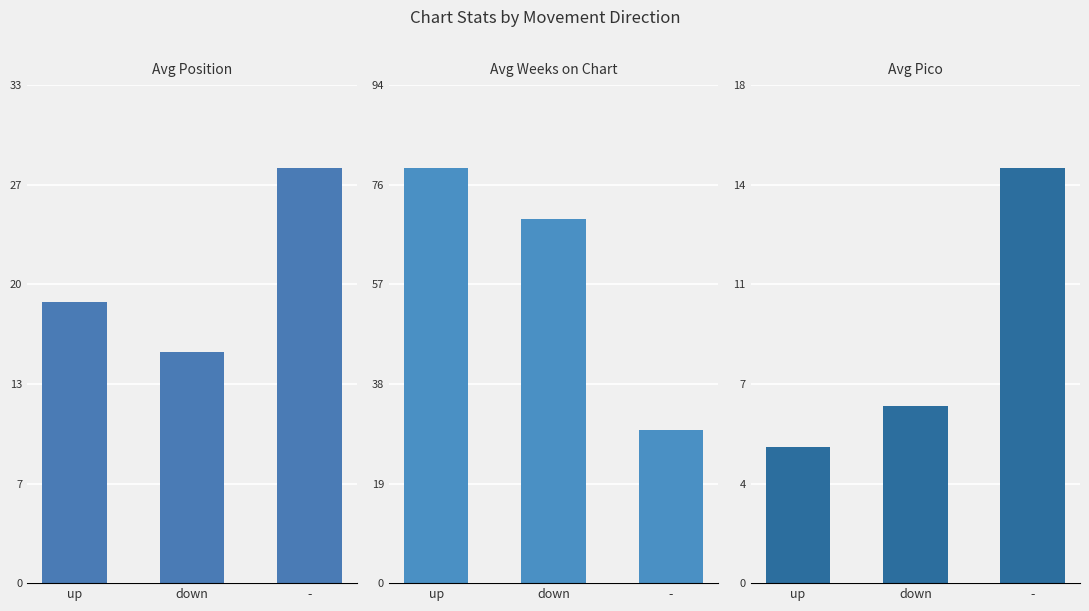

What is the value of the Avg Weeks on Chart bar at the 3rd from the left?

29.1